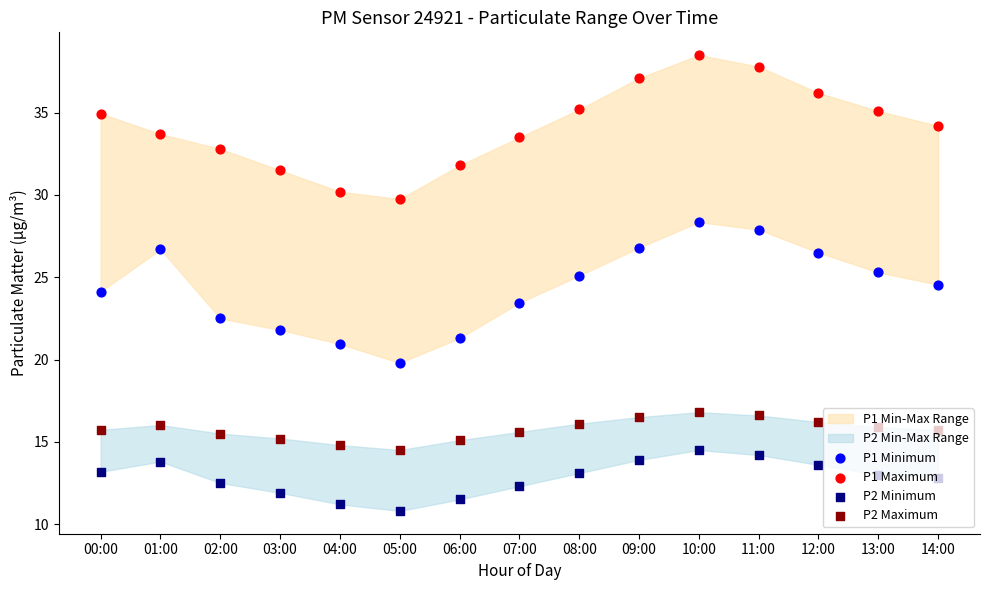

What is the total value across all series at 01:00?

90.2